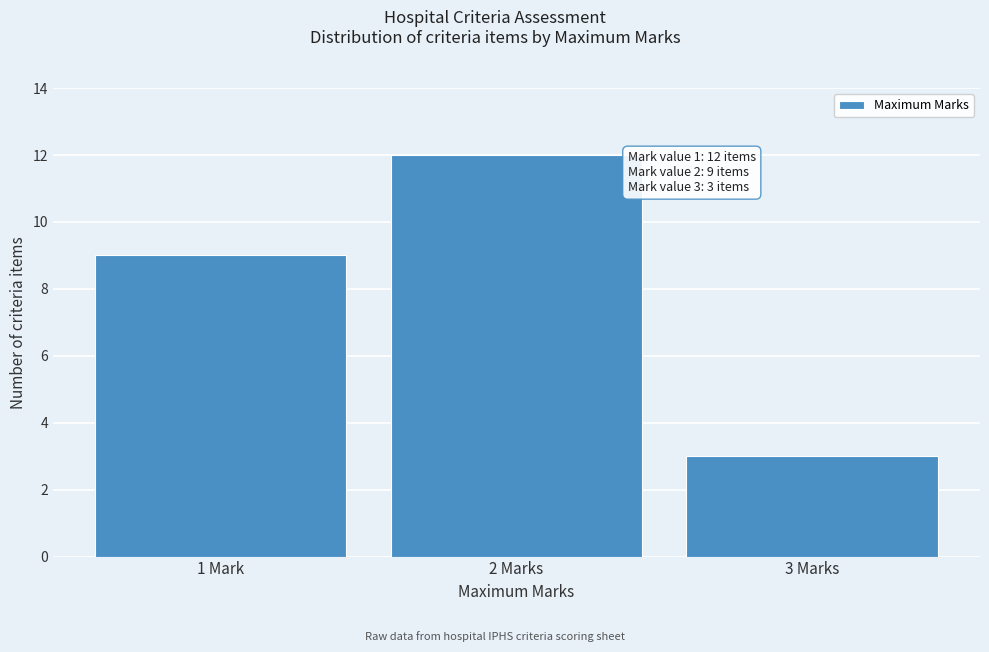

Reading right to left, what are all the values shown in this chart?

3	12	9